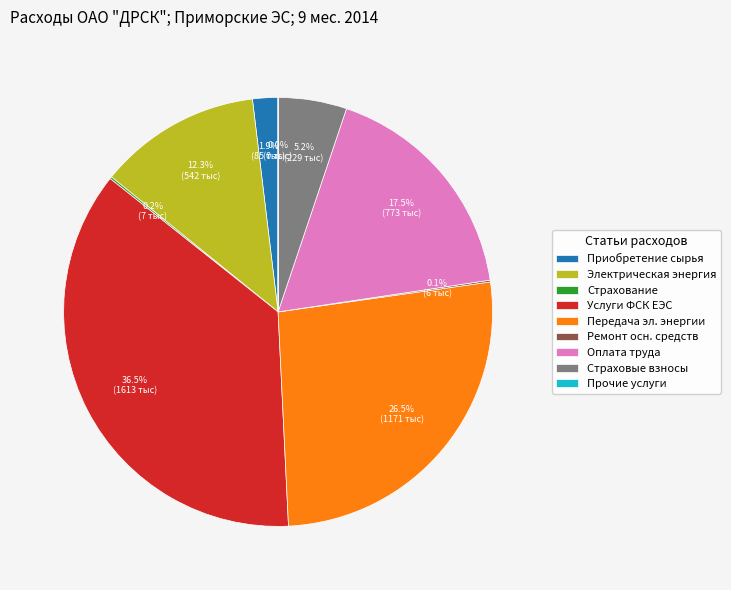

Which has a higher value, Электрическая энергия or Передача эл. энергии?

Передача эл. энергии